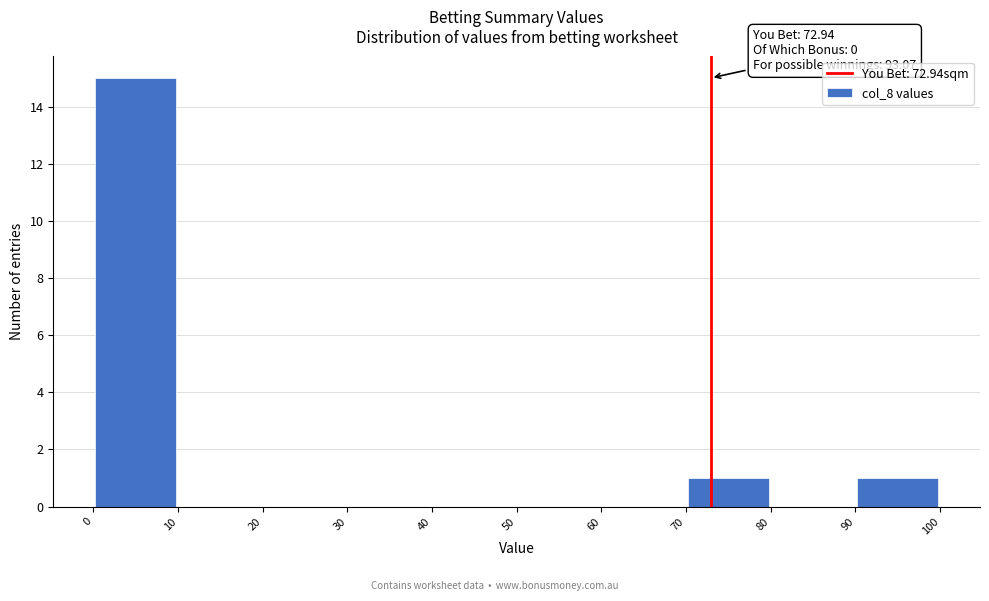

Over which range of the x-axis is the bar tallest?

0 to 10